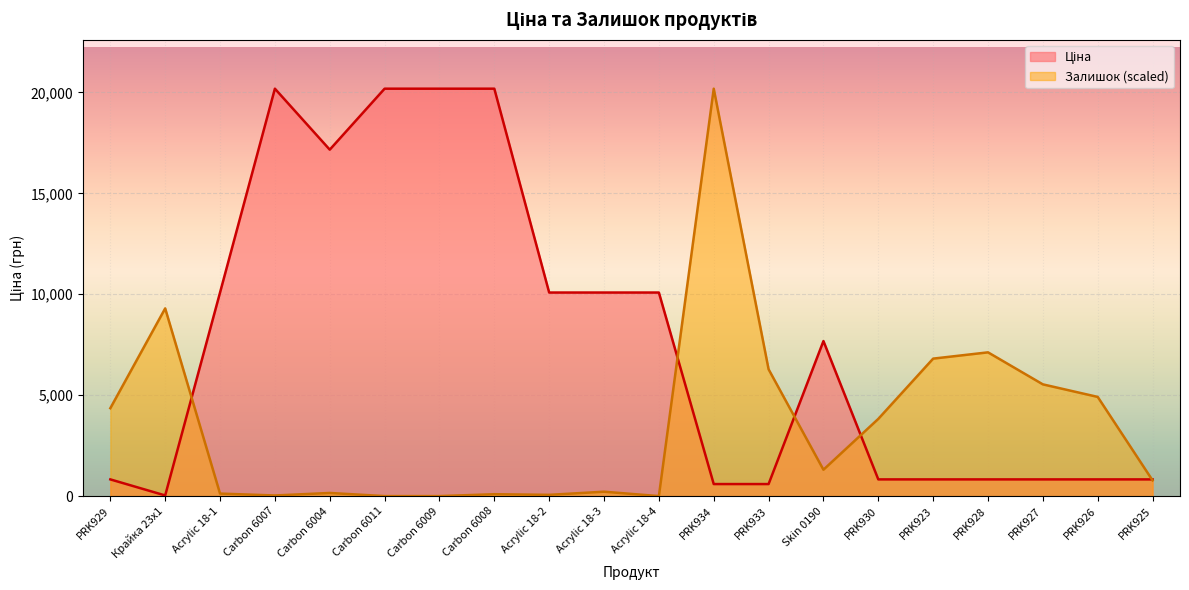

Rank the series by their average value, from highest to lowest.

Ціна, Залишок